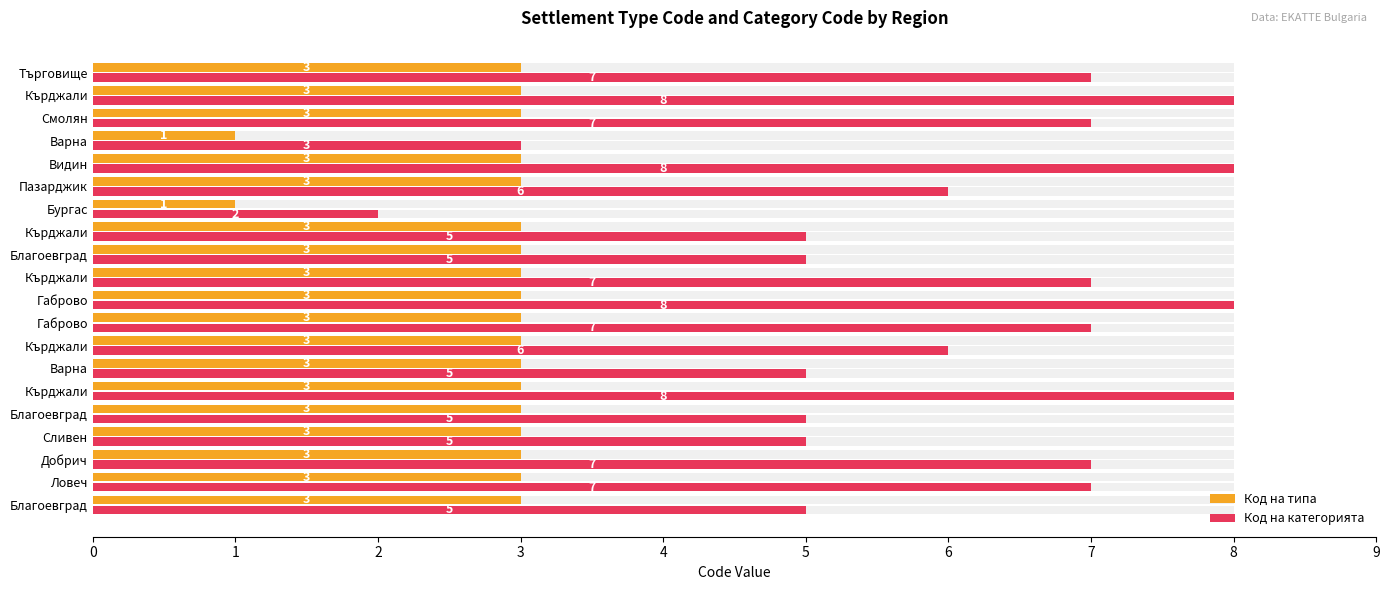

Read the Код на категорията value at Видин.

8